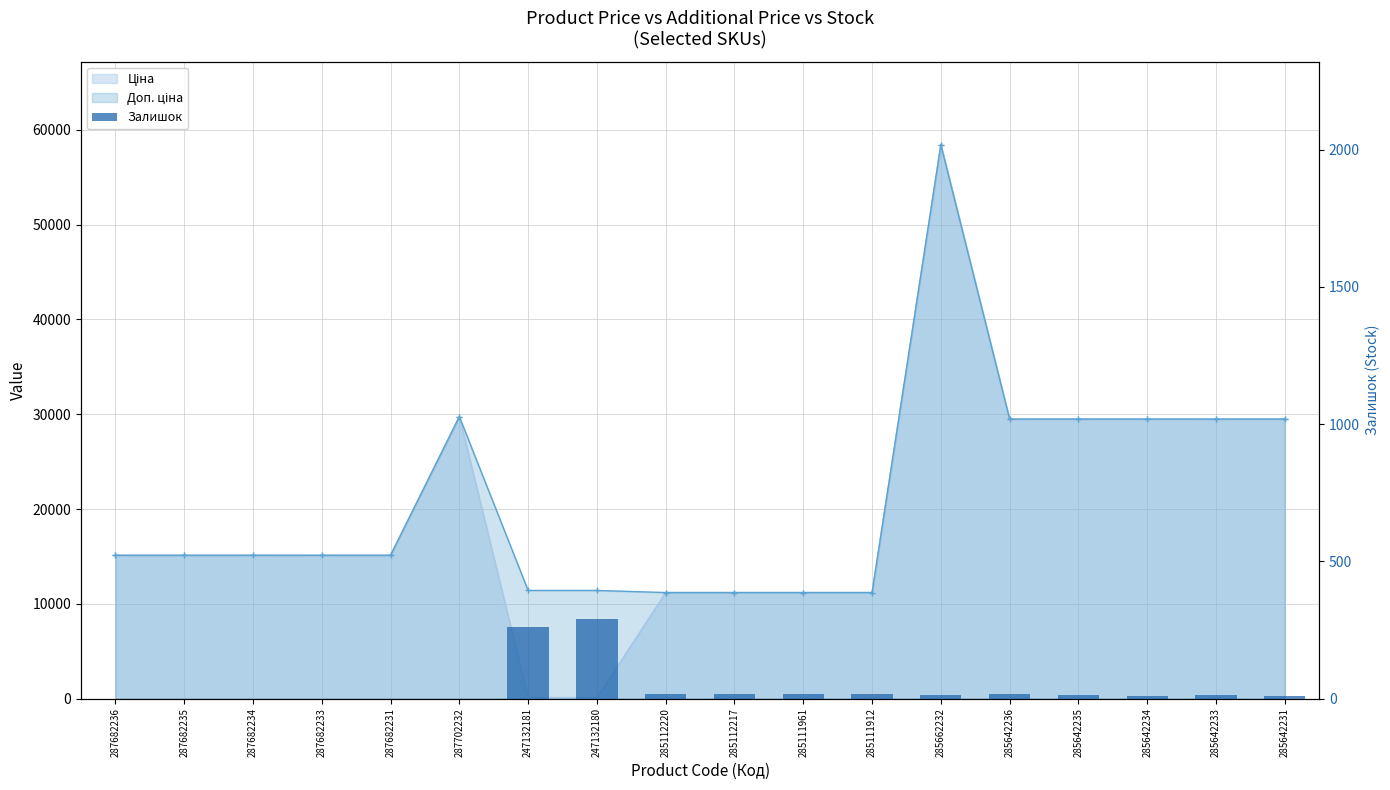

What is the sum of all values?

694